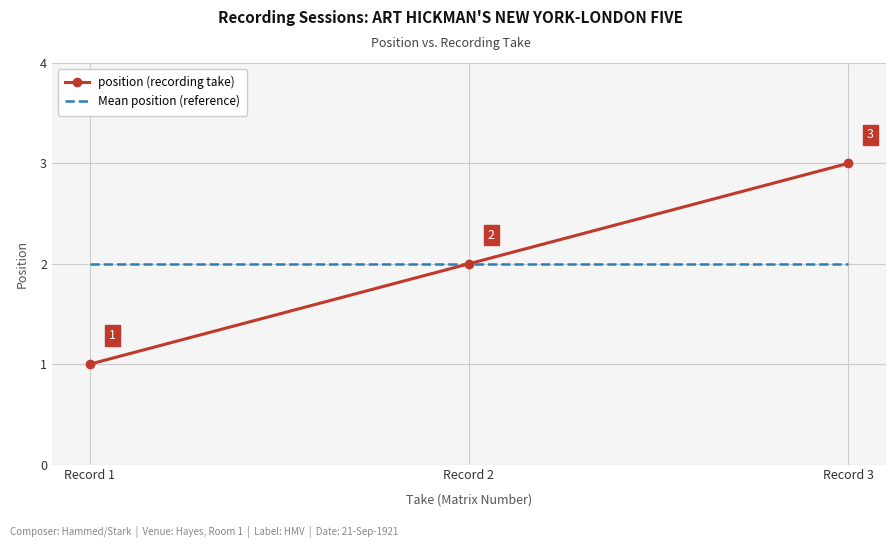

Which series has the largest range (max minus min)?

position (recording take)